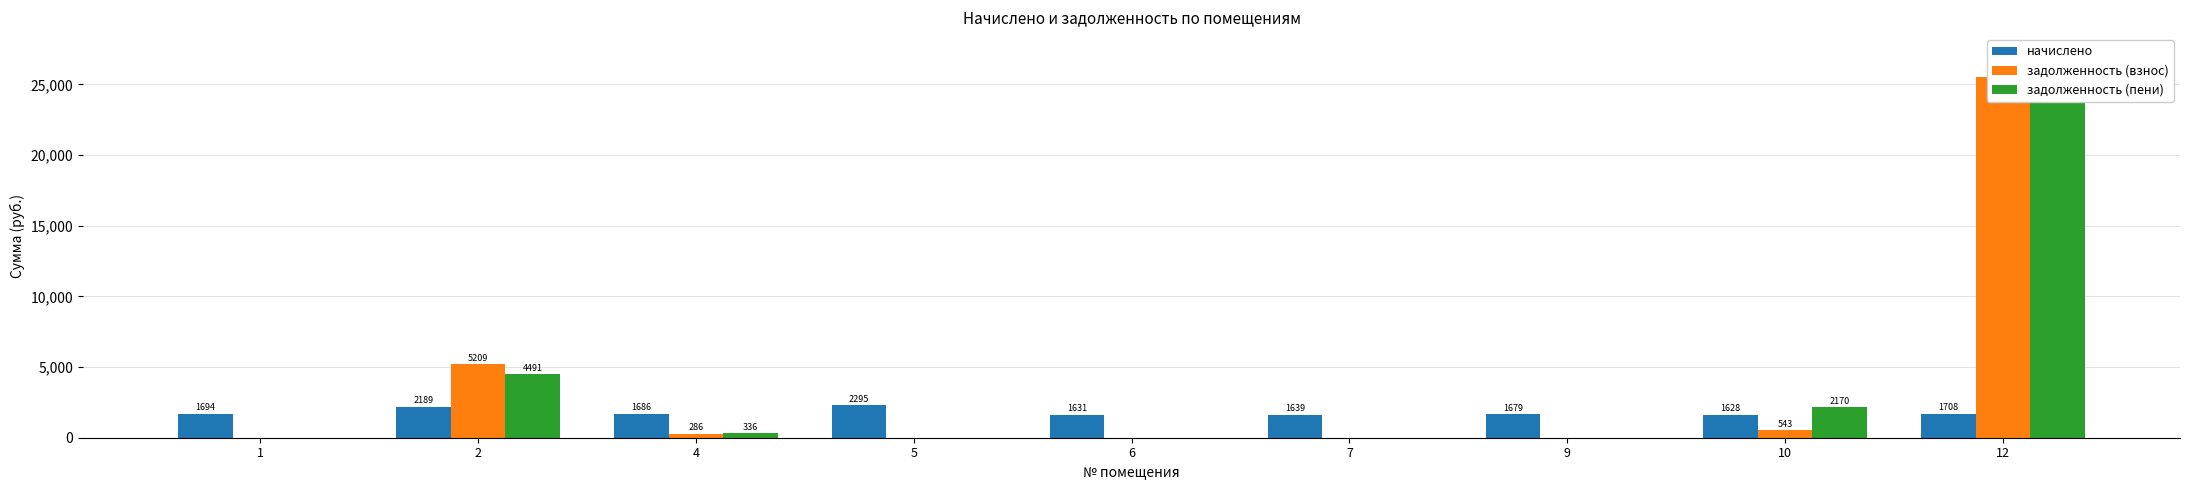

What is the lowest value of the начислено series?

1627.7